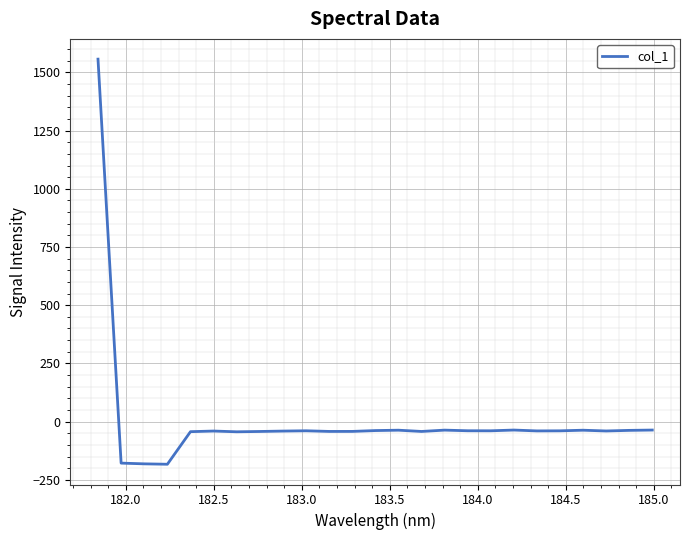

What is the difference between the maximum and minimum values?

1740.1